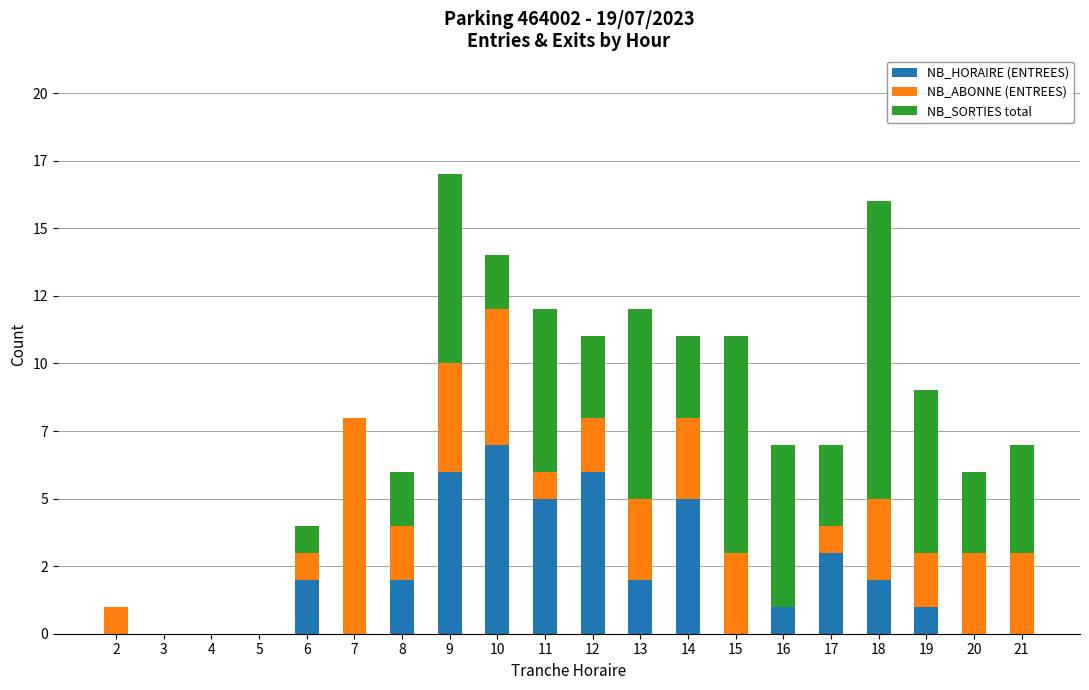

Which series has the largest total across all categories?

NB_SORTIES total